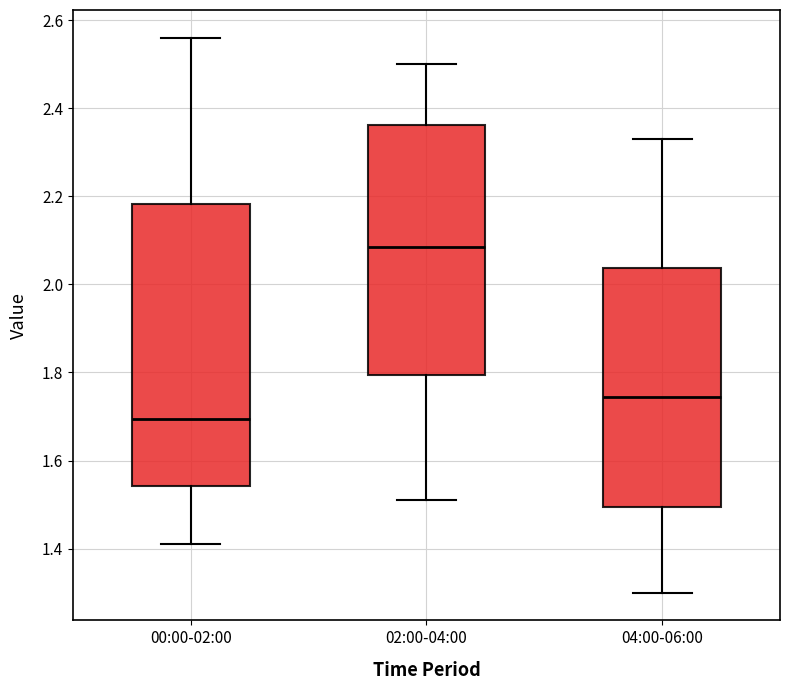

Reading left to right, read every box against the y-axis: the position of its median line, the range the box covers, and the ends of its whiskers. The values are not printed on the chart, so give them approximately, as read against the axis.

00:00-02:00: median 1.70, box 1.54 to 2.18, whiskers 1.42 to 2.56
02:00-04:00: median 2.08, box 1.80 to 2.36, whiskers 1.52 to 2.50
04:00-06:00: median 1.74, box 1.50 to 2.04, whiskers 1.30 to 2.34